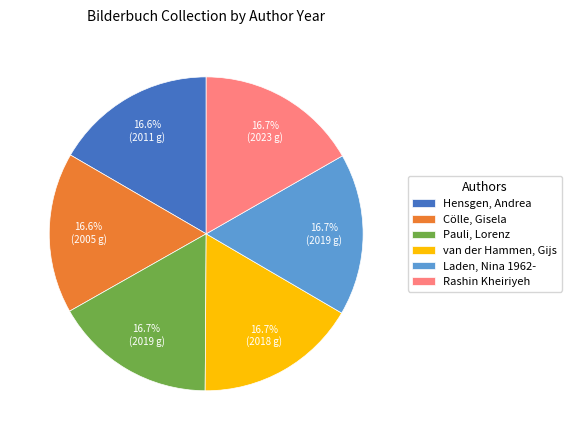

Do Rashin Kheiriyeh and Hensgen, Andrea together represent more than half of the pie?

No